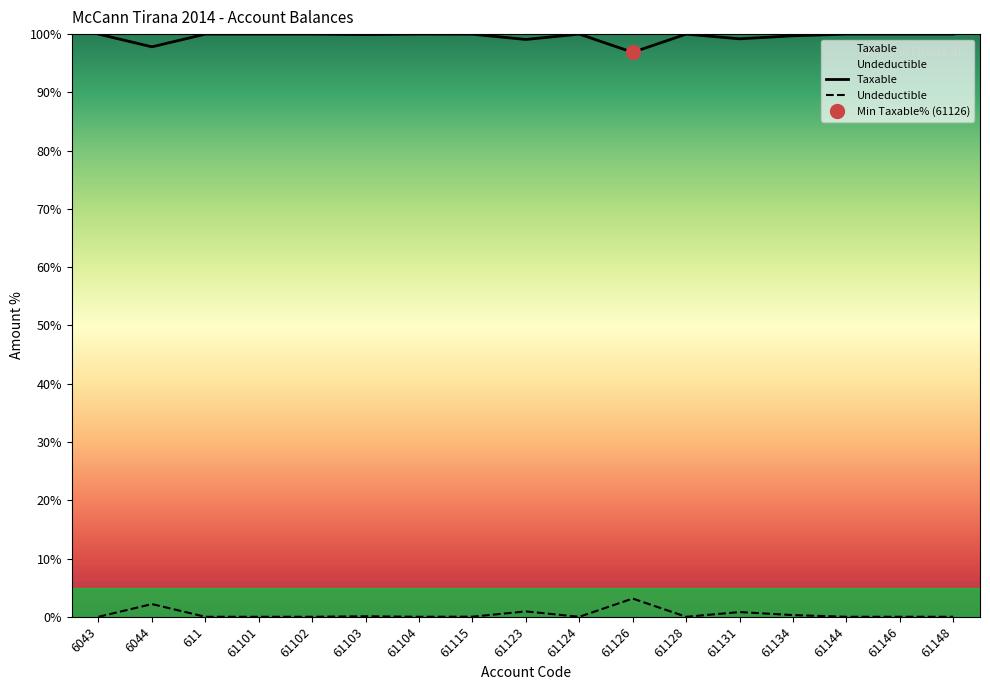

What is the label of the 3rd point from the left?

611